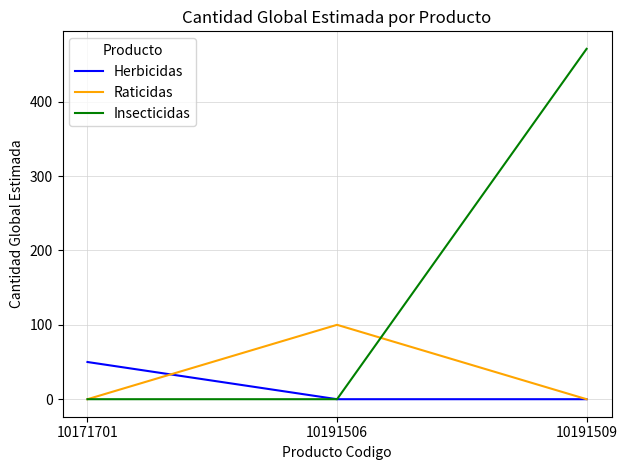

What value does the Insecticidas series have at 10191509, to the nearest 5?

470